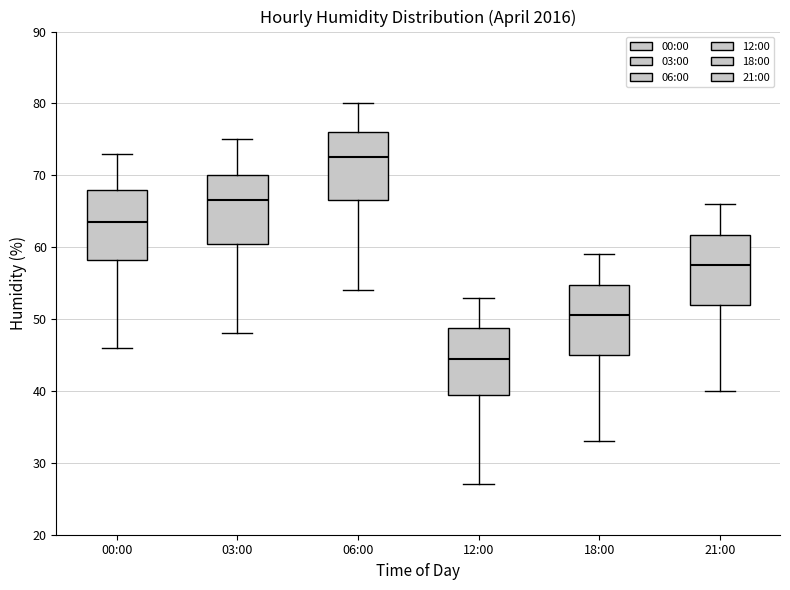

Which box has the highest median line?

06:00